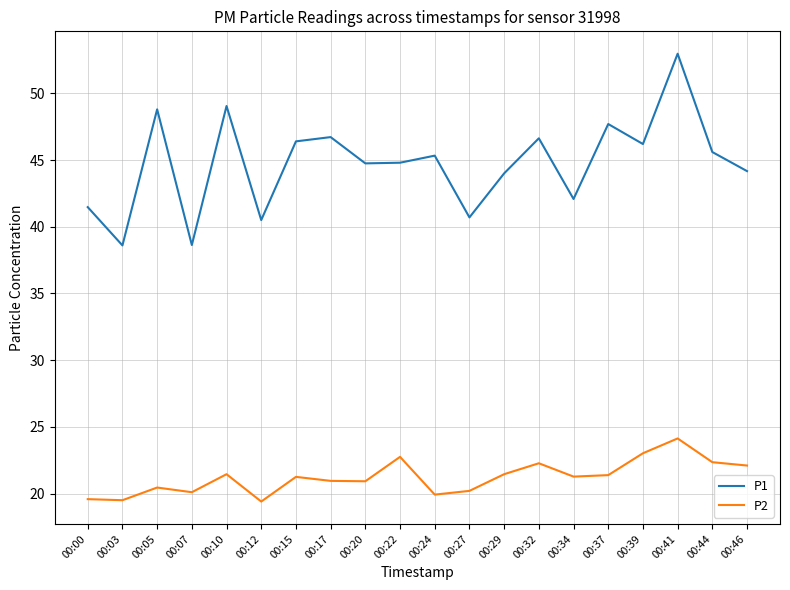

Is it true that P1 equals 44.8 at 00:20?

True